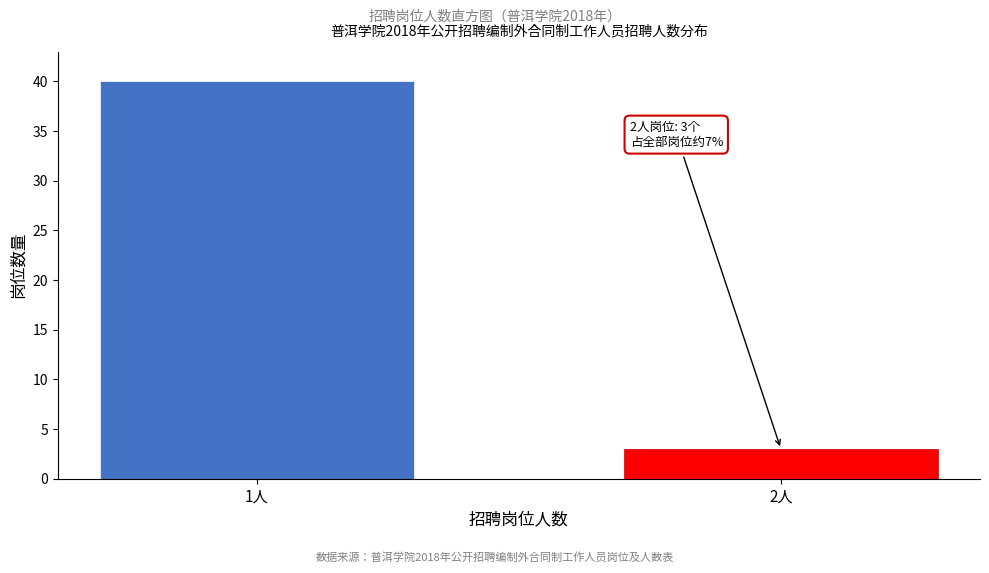

Reading left to right, list all the values displayed in this chart.

1人=40	2人=3